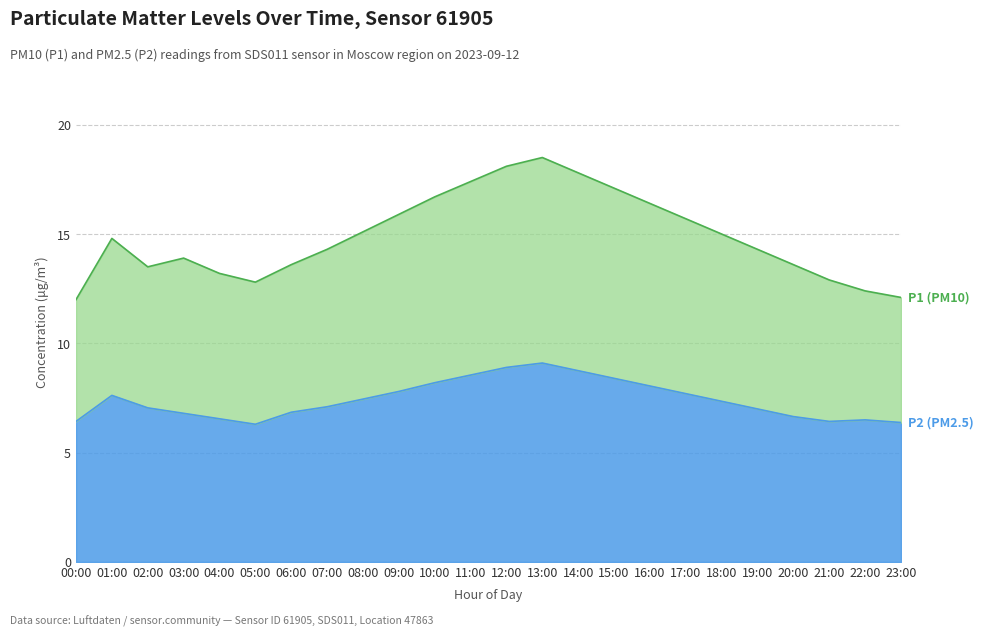

Rank the categories by P2 (PM2.5) value from highest to lowest.

13:00, 12:00, 14:00, 11:00, 15:00, 10:00, 16:00, 09:00, 17:00, 01:00, 08:00, 18:00, 07:00, 02:00, 19:00, 06:00, 03:00, 20:00, 04:00, 22:00, 00:00, 21:00, 23:00, 05:00